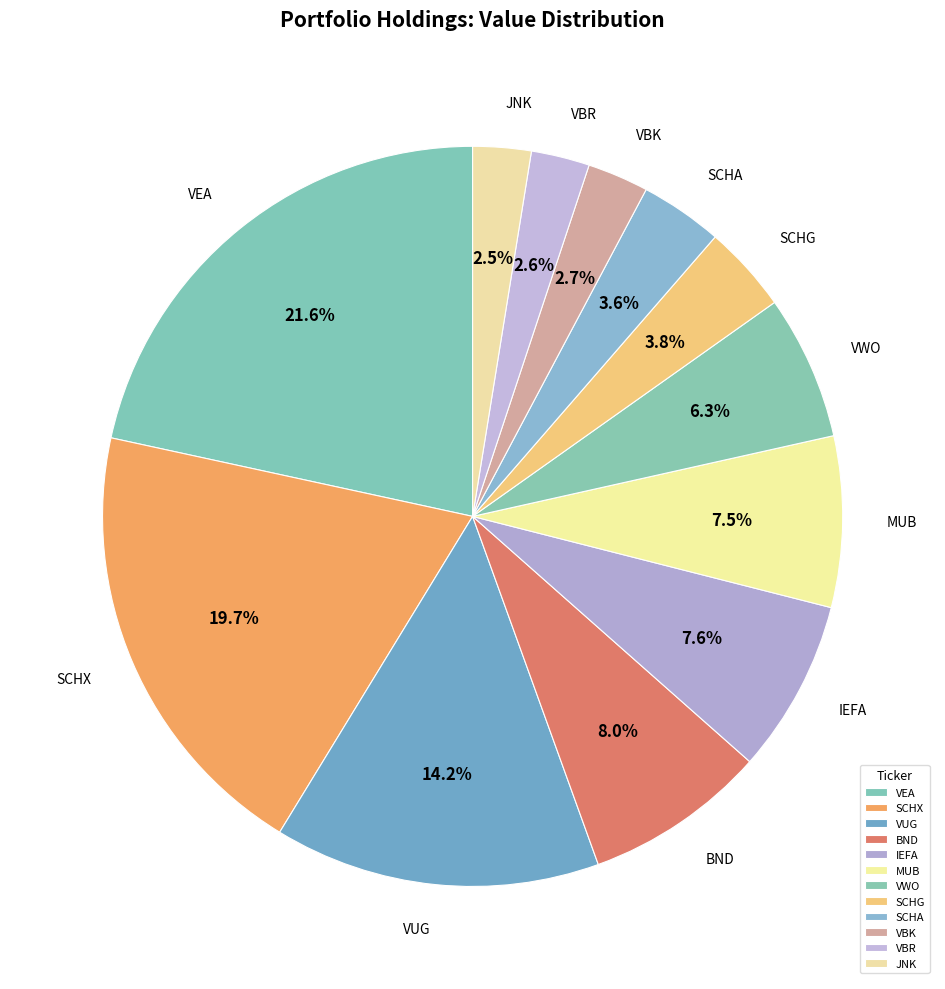

To the nearest percent, what is the difference between the JNK and MUB slice percentages?

5%